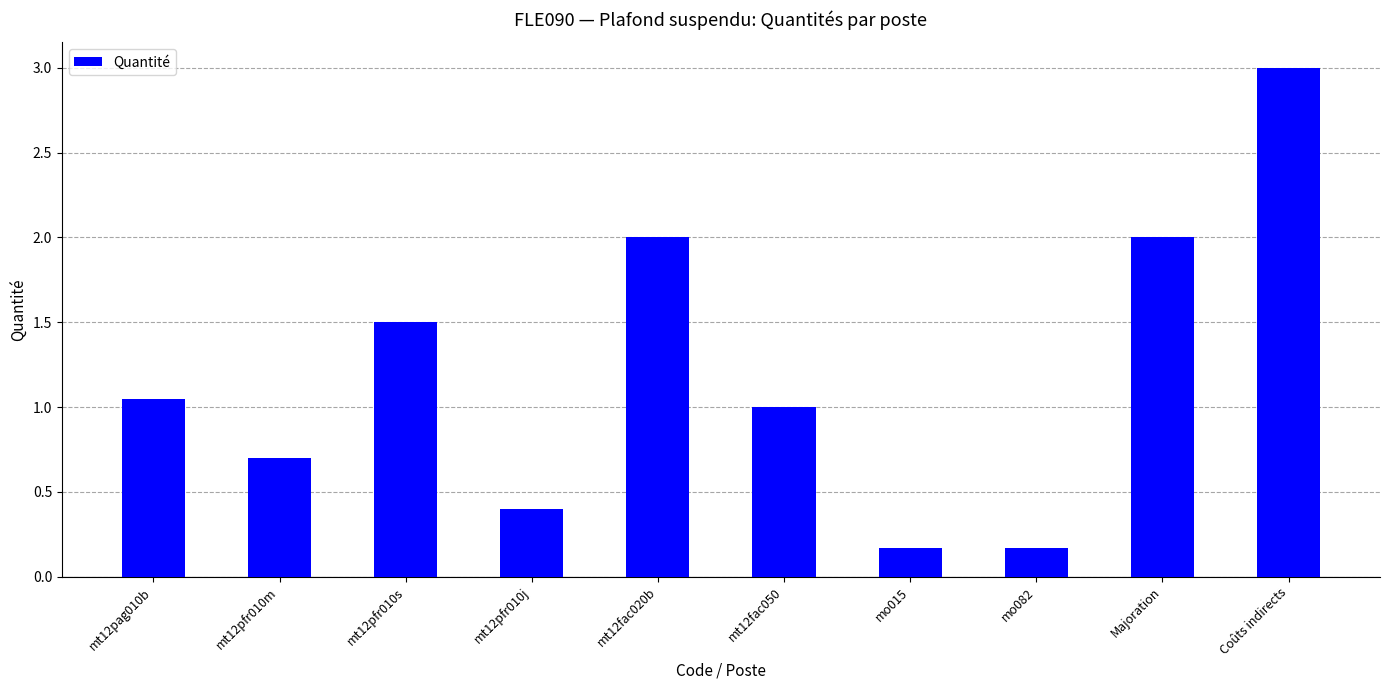

What position from the left is mt12fac020b?

5